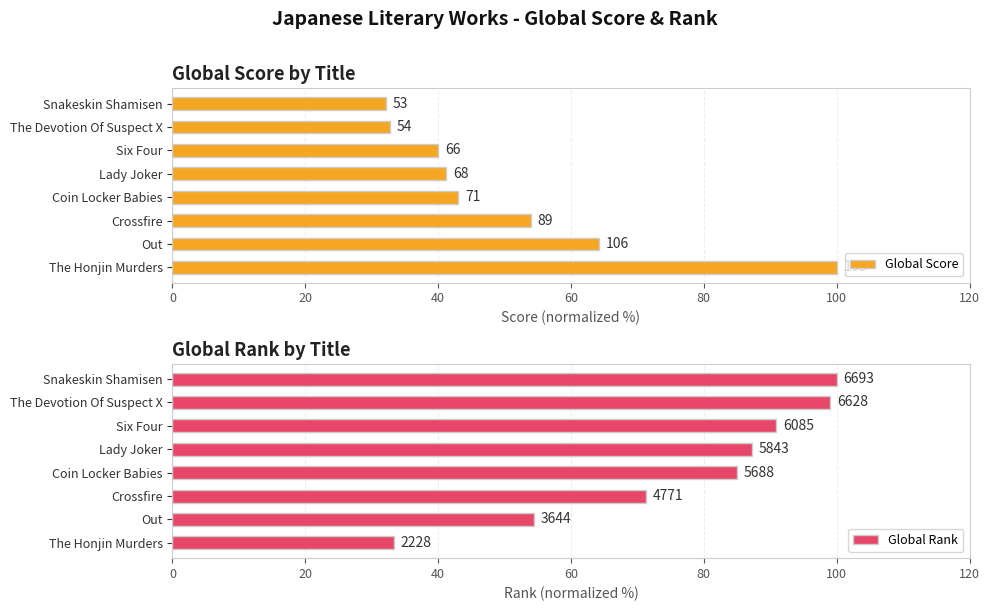

What is the minimum value for Global Rank?

33.3